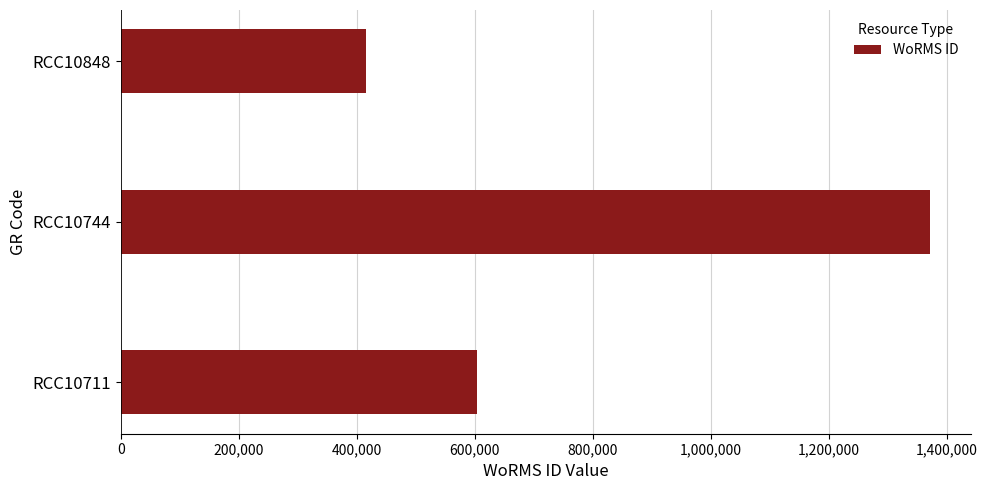

Does the chart contain any negative values?

No